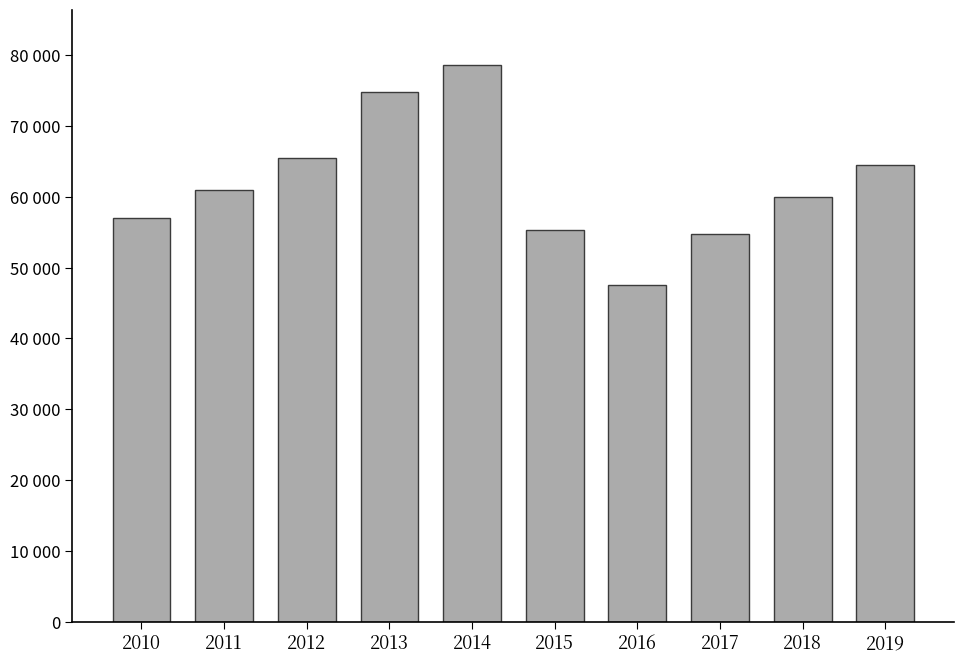

Does the chart contain any negative values?

No